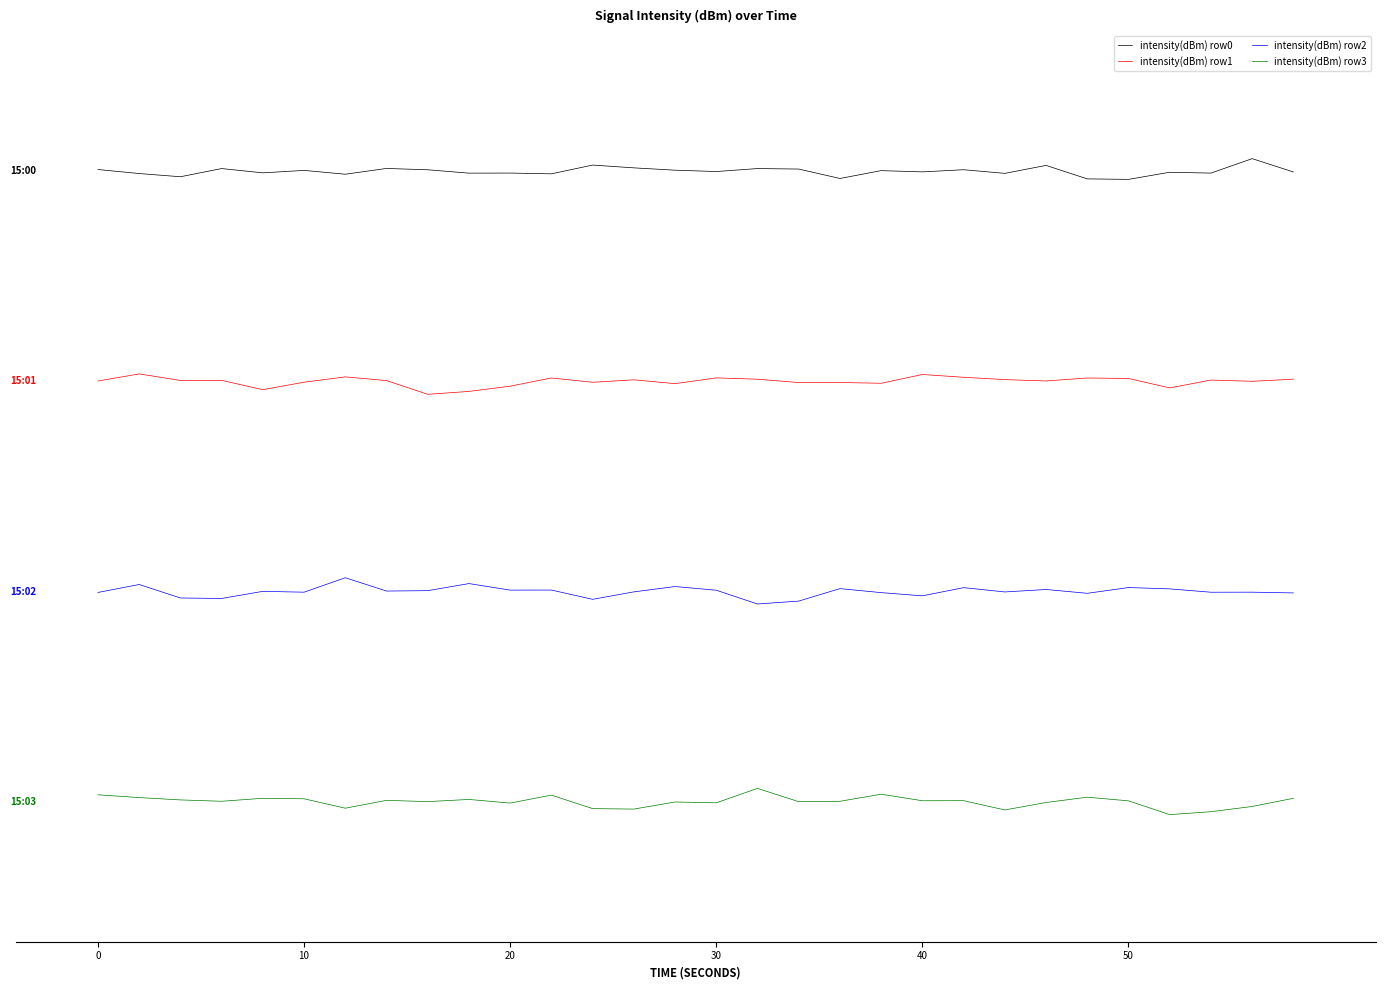

Is this an area chart (filled region under the line)?

No